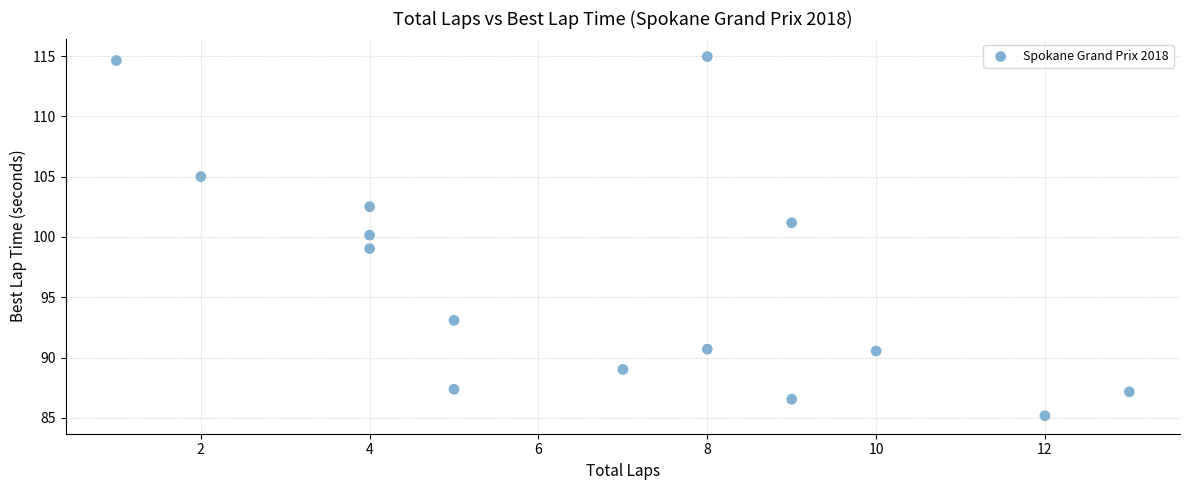

What is the range of X values (max minus min)?

12.0